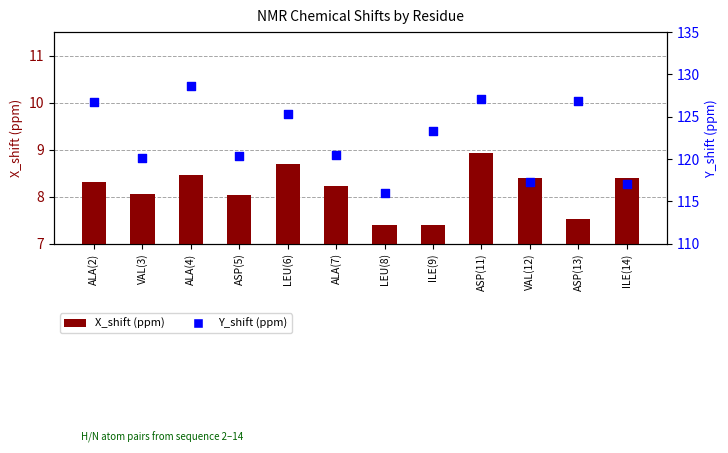

Which series contains the lowest Y value?

X_shift (ppm)